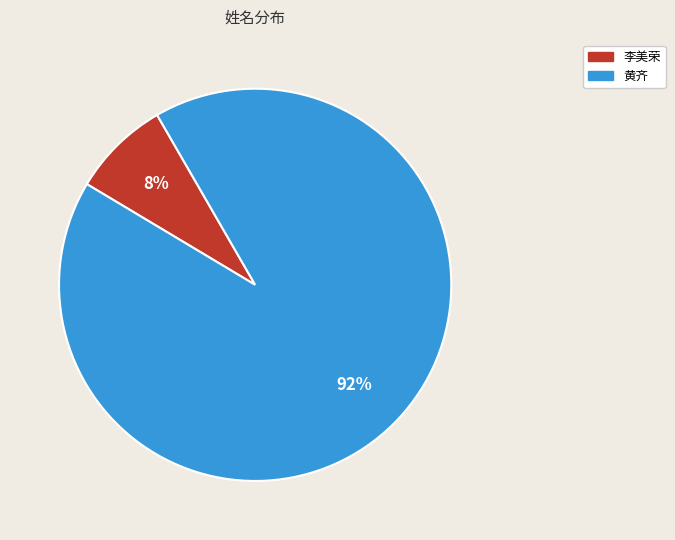

Which has a higher value, 黄齐 or 李美荣?

黄齐